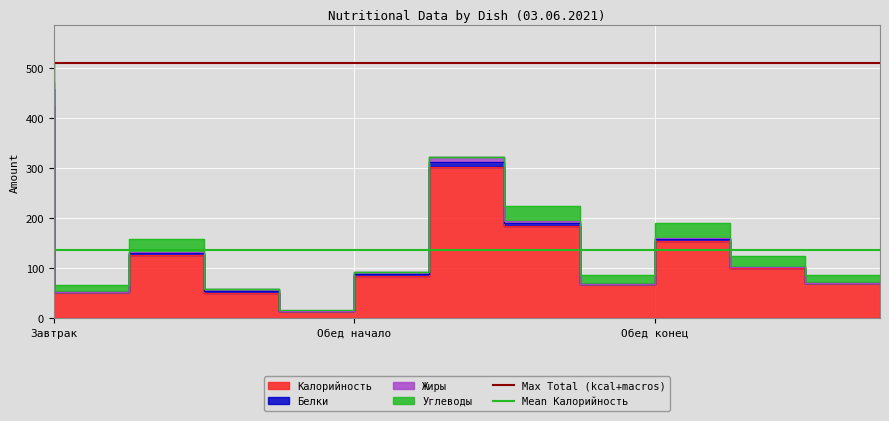

The Mean Калорийность series shows 136.2 at Завтрак. True or false?

True